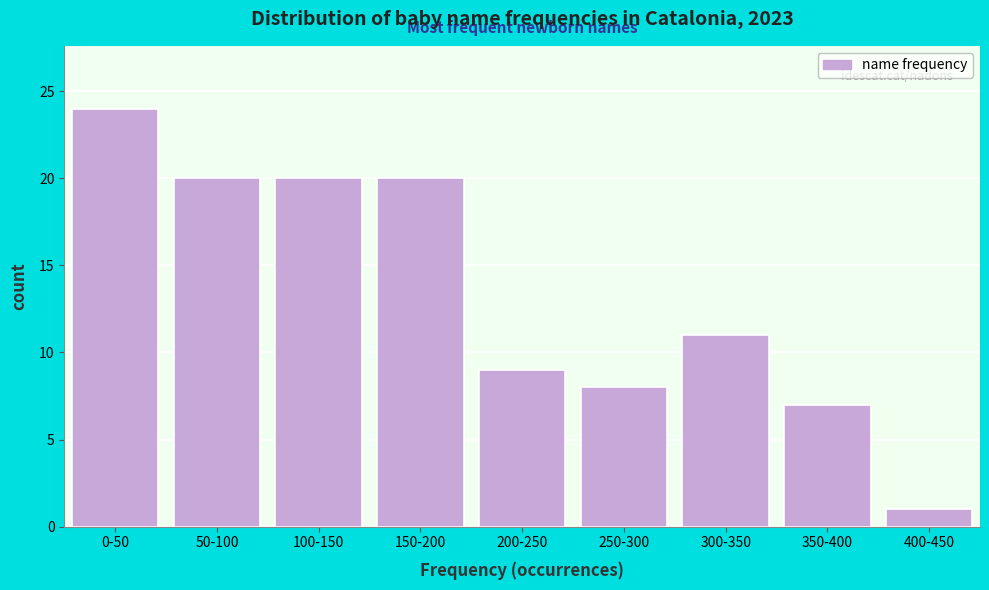

Reading right to left, transcribe all the data shown in this chart.

1	7	11	8	9	20	20	20	24